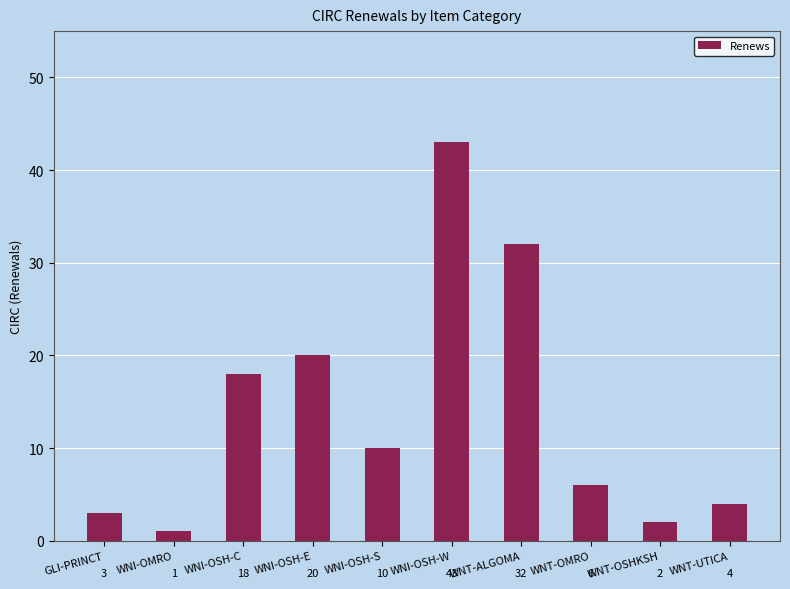

Are the bars grouped side by side (vs. stacked)?

No